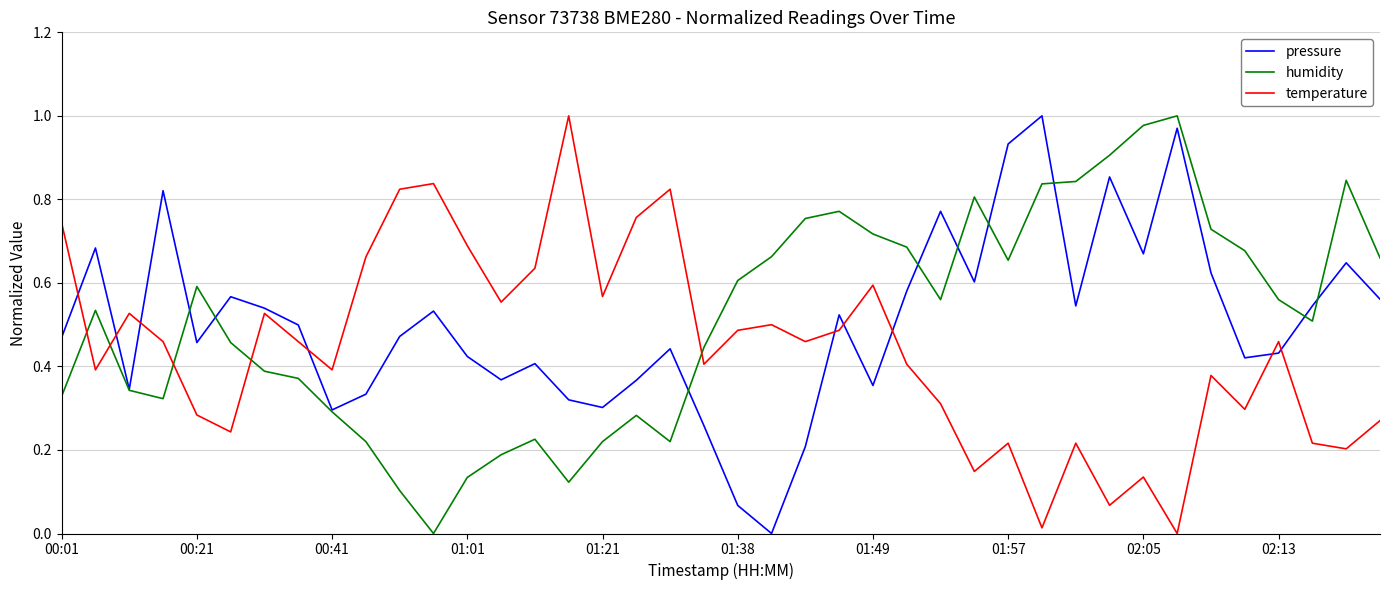

How many intersections are there between humidity and temperature?

5